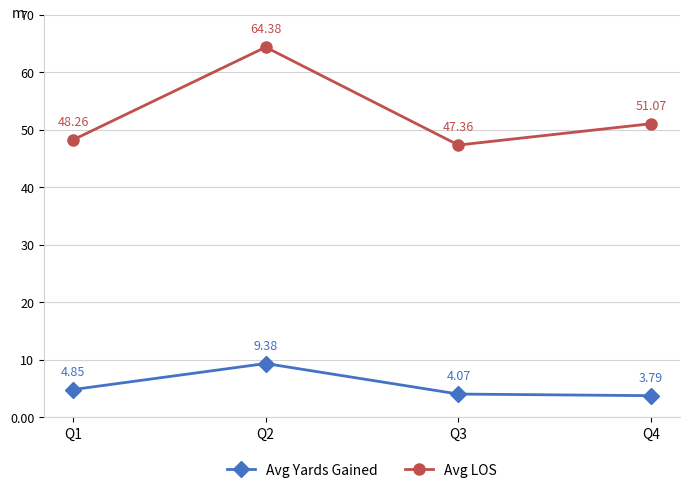

What is the average value of the Avg Yards Gained series?

5.5